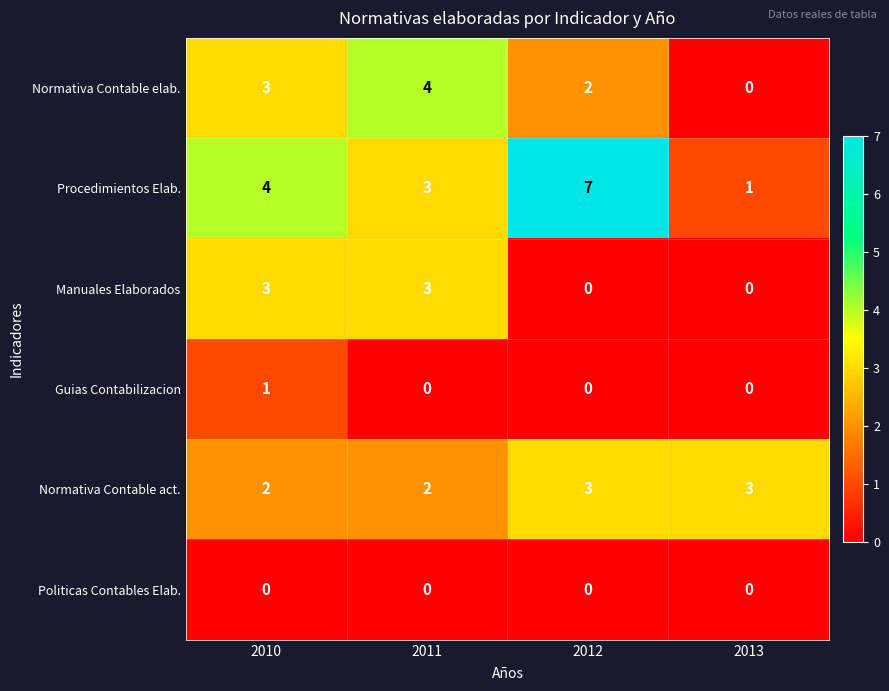

Reading left to right, what are all the values shown in this chart?

Normativa Contable elab.: 2010=3	2011=4	2012=2	2013=0
Procedimientos Elab.: 2010=4	2011=3	2012=7	2013=1
Manuales Elaborados: 2010=3	2011=3	2012=0	2013=0
Guias Contabilizacion: 2010=1	2011=0	2012=0	2013=0
Normativa Contable act.: 2010=2	2011=2	2012=3	2013=3
Politicas Contables Elab.: 2010=0	2011=0	2012=0	2013=0